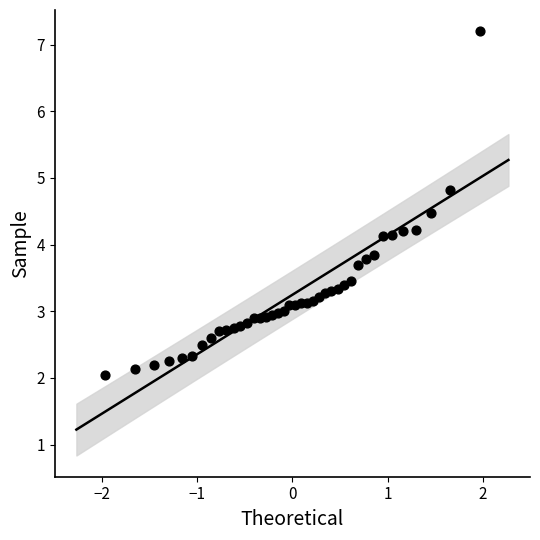

What is the range of X values (max minus min)?

3.9